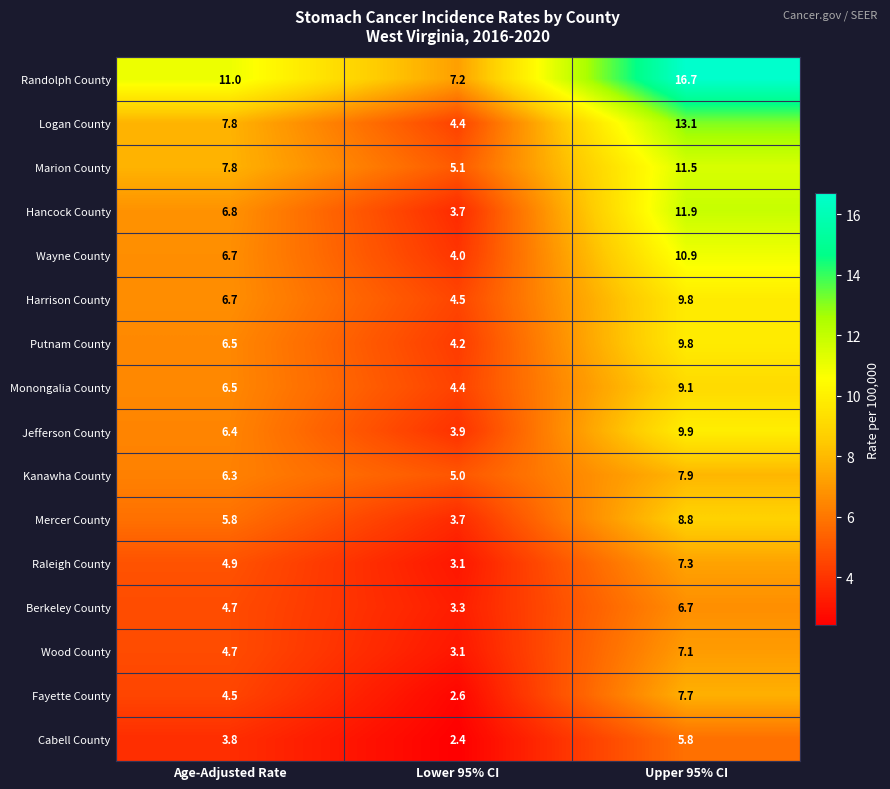

The value of Berkeley County at Age-Adjusted Rate is 2.8. True or false?

False